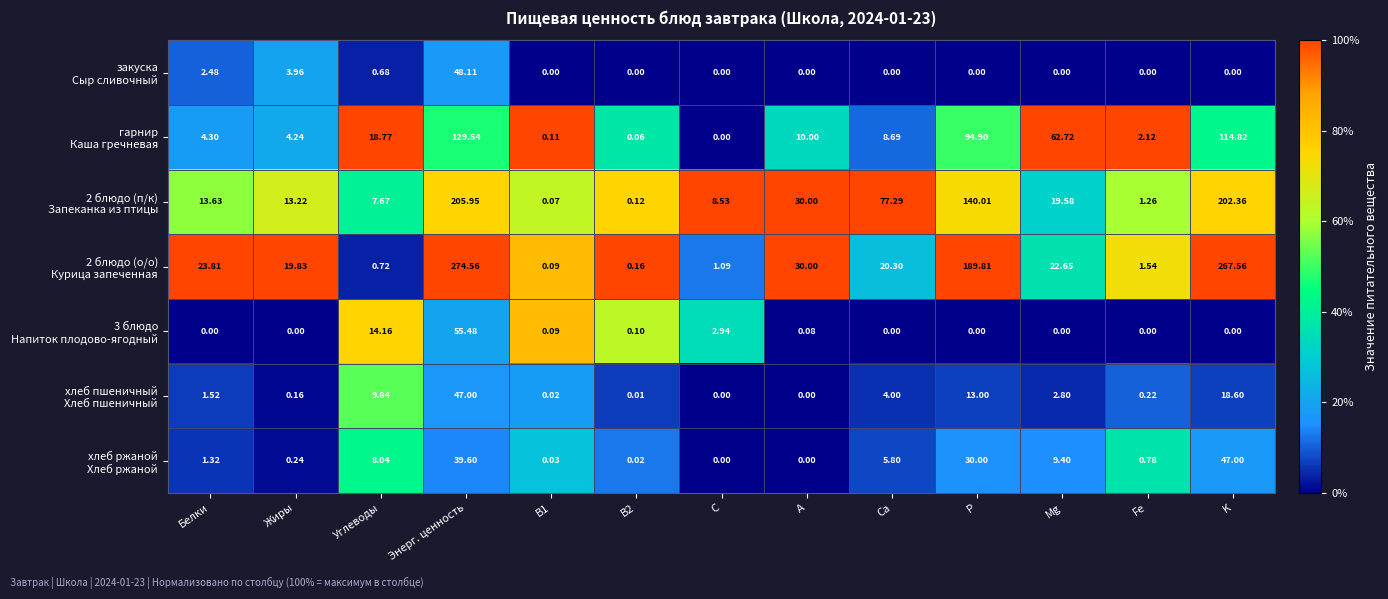

Which label corresponds to the largest value in the chart?

Энерг. ценность